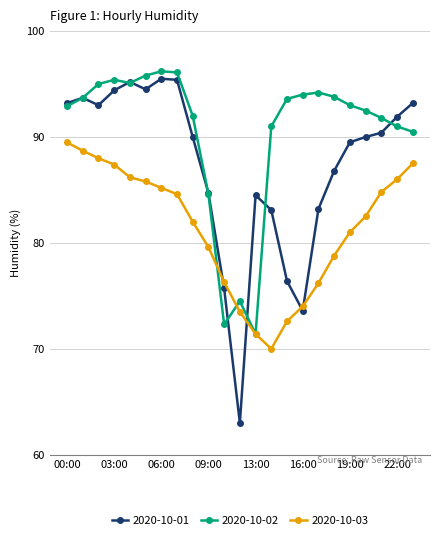

Is this an area chart (filled region under the line)?

No